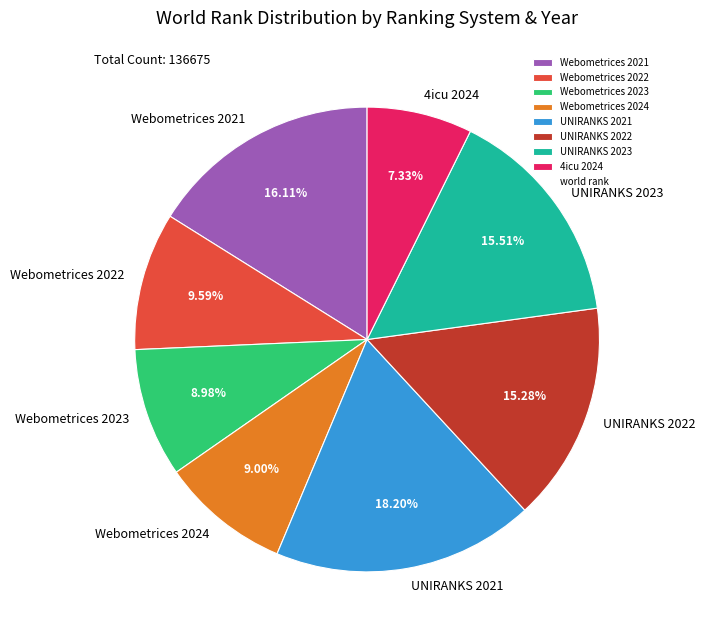

True or false: UNIRANKS 2021 accounts for 18% of the total.

True